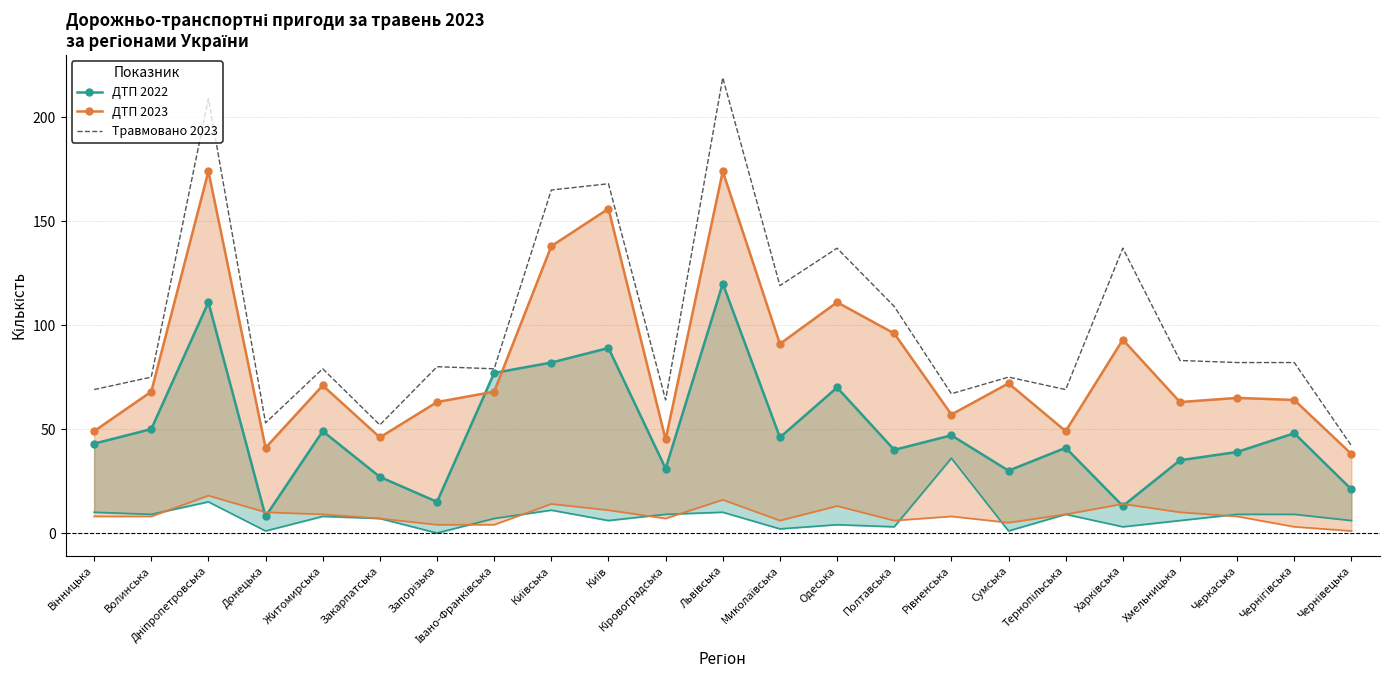

Is it true that ДТП 2022 equals 40 at Полтавська?

True